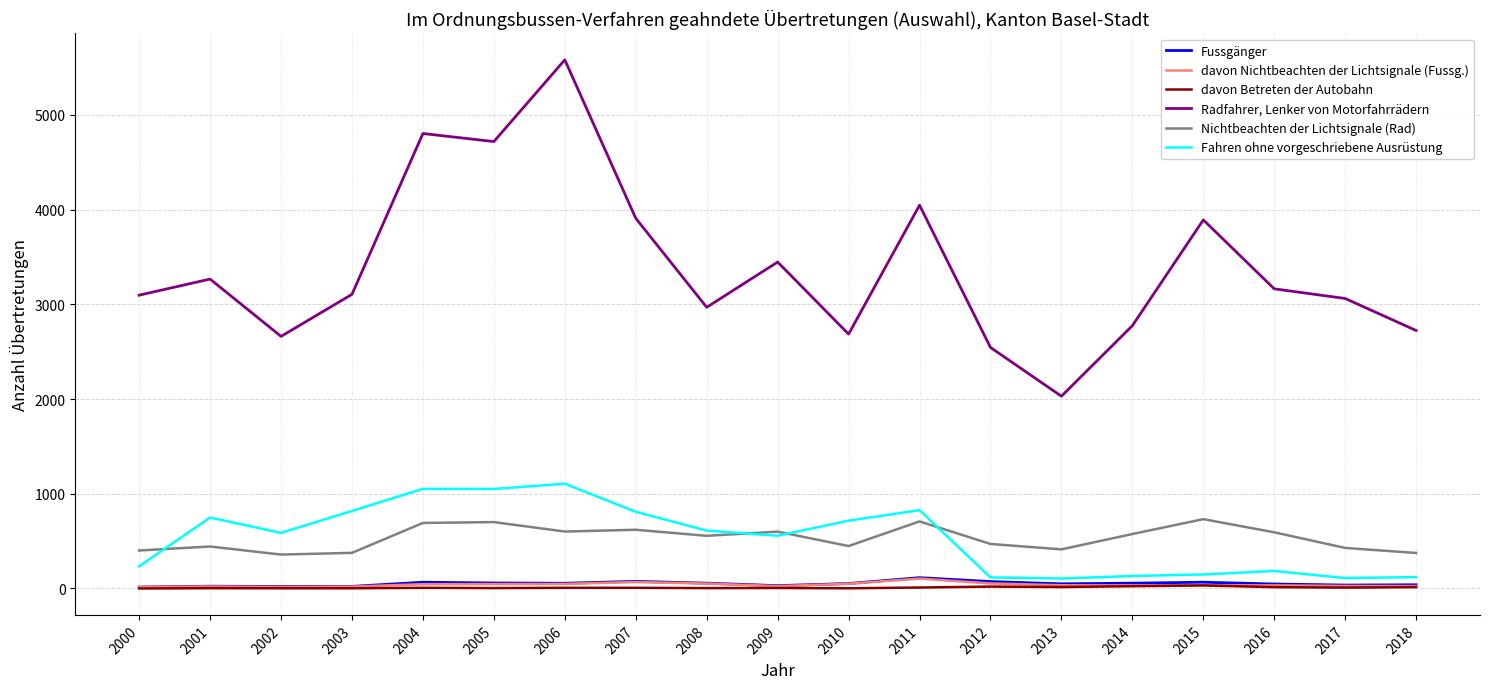

What is the minimum value for Radfahrer, Lenker von Motorfahrrädern?

2030